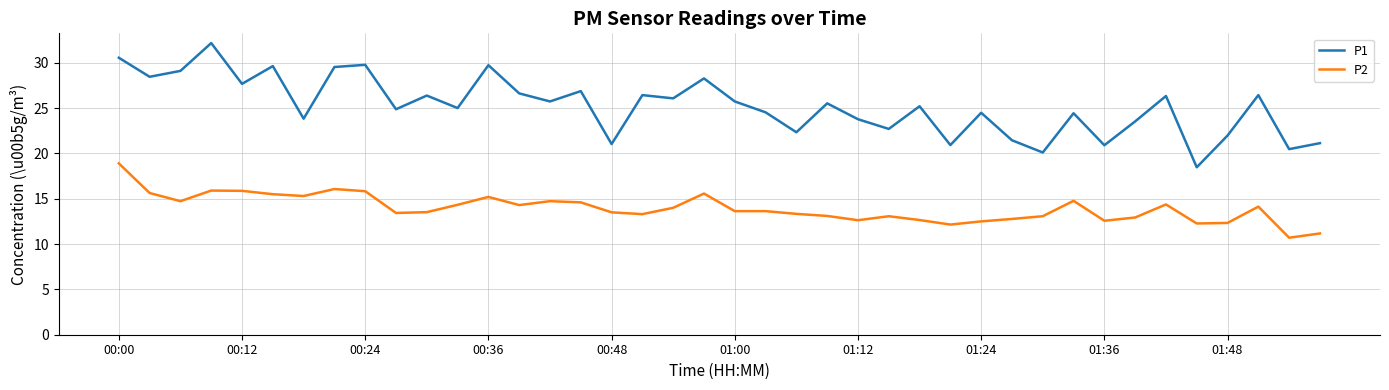

Which series has the largest total across all categories?

P1